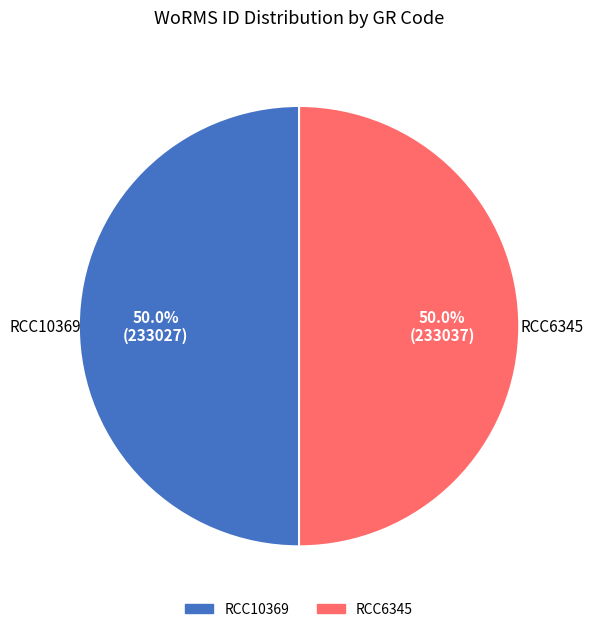

What percentage do RCC6345 and RCC10369 together represent?

100.0%